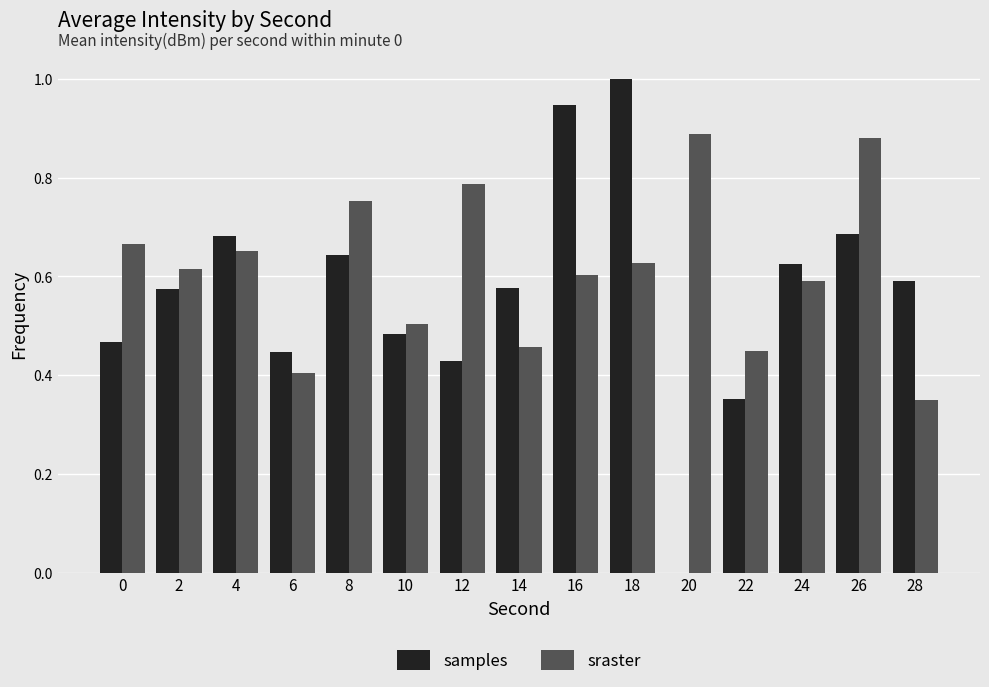

Which series has the widest spread of values?

samples